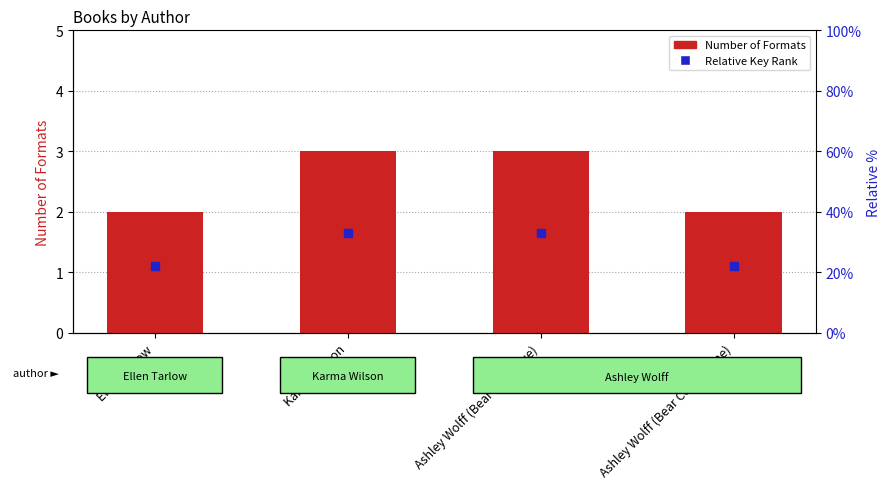

What value does the Number of Formats series have at Ashley Wolff (Bear Sees Blue)?

3.0